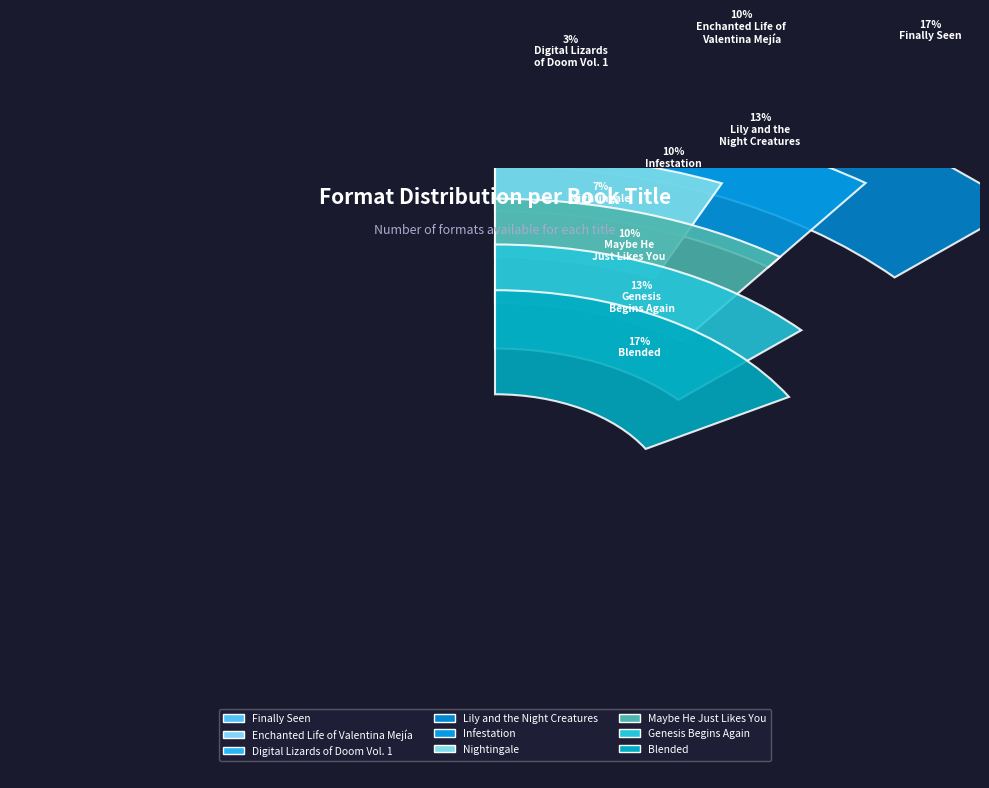

Which category has the smallest portion of the pie?

Digital Lizards
of Doom Vol. 1